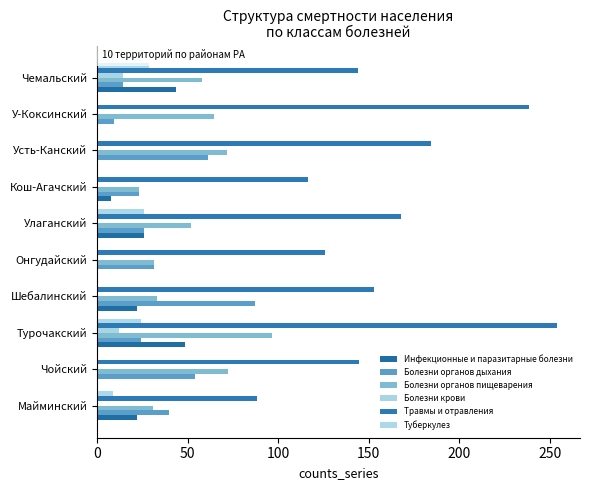

What is the highest value of the Болезни органов пищеварения series?

96.8